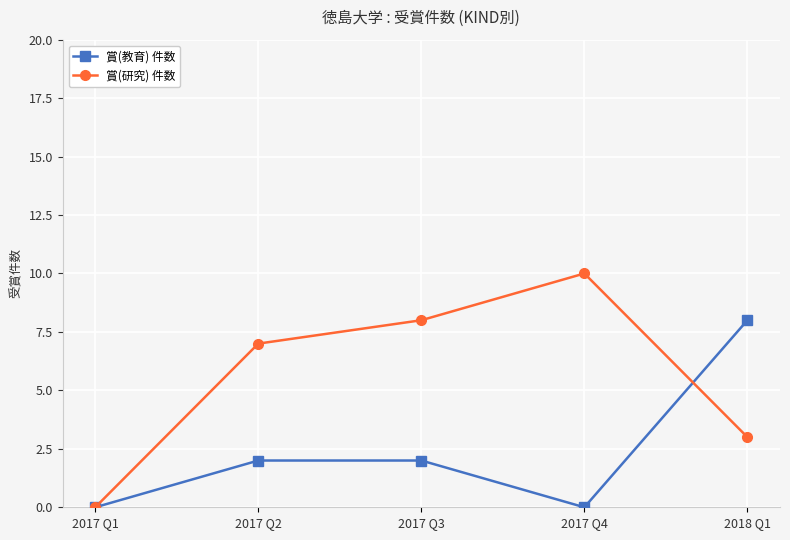

How many positive values does the 賞(研究) 件数 series have?

4